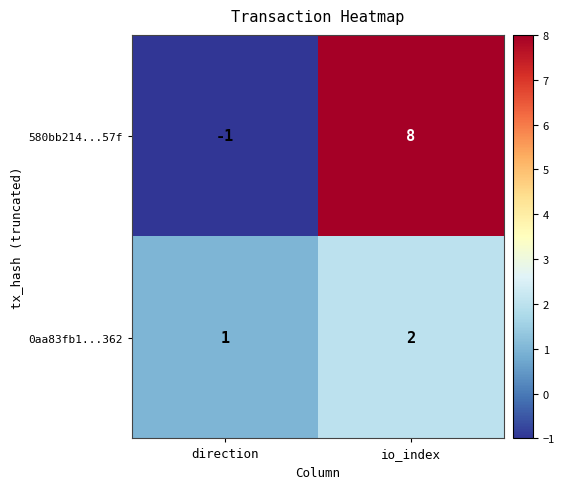

Is it true that 0aa83fb1...362 equals 1 at direction?

True